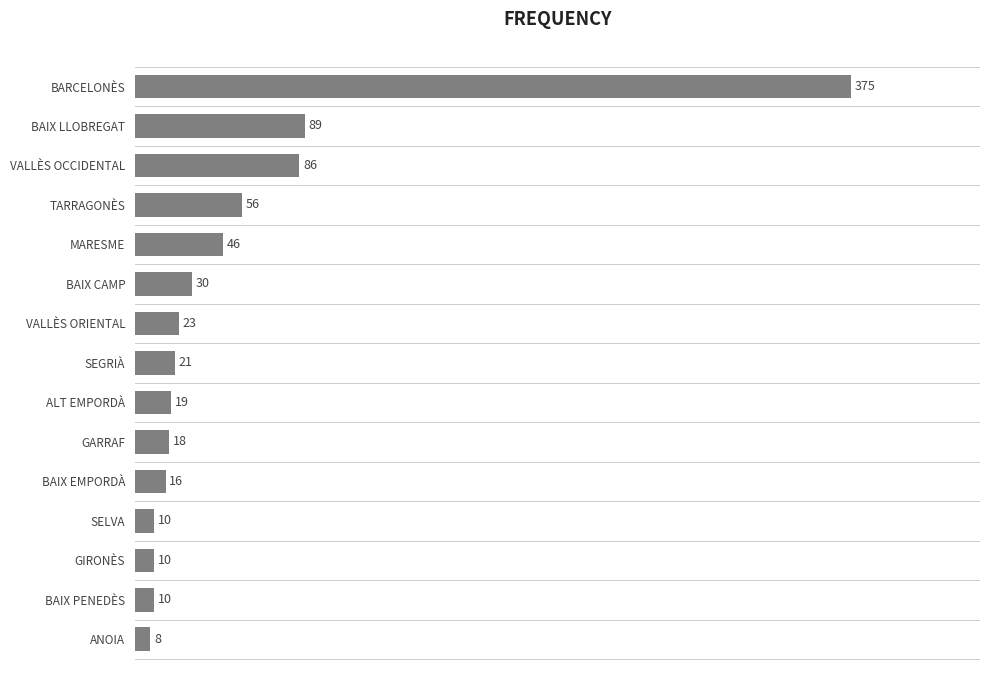

What is the sum of all values?

817